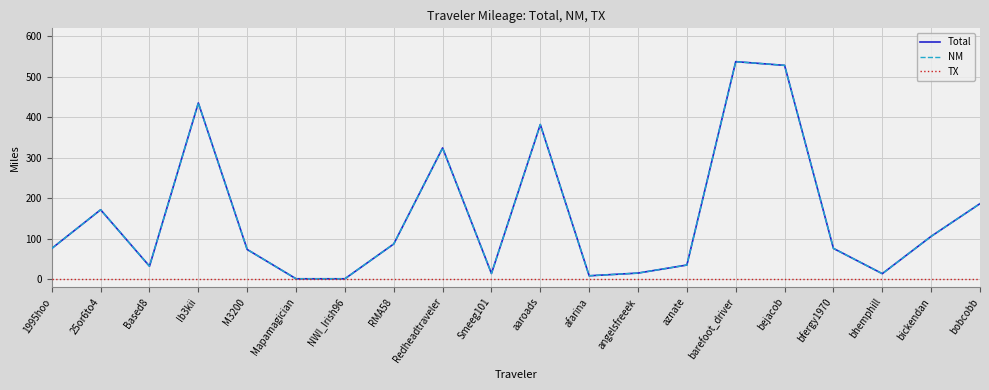

Rank the series by their maximum value, from highest to lowest.

Total, NM, TX